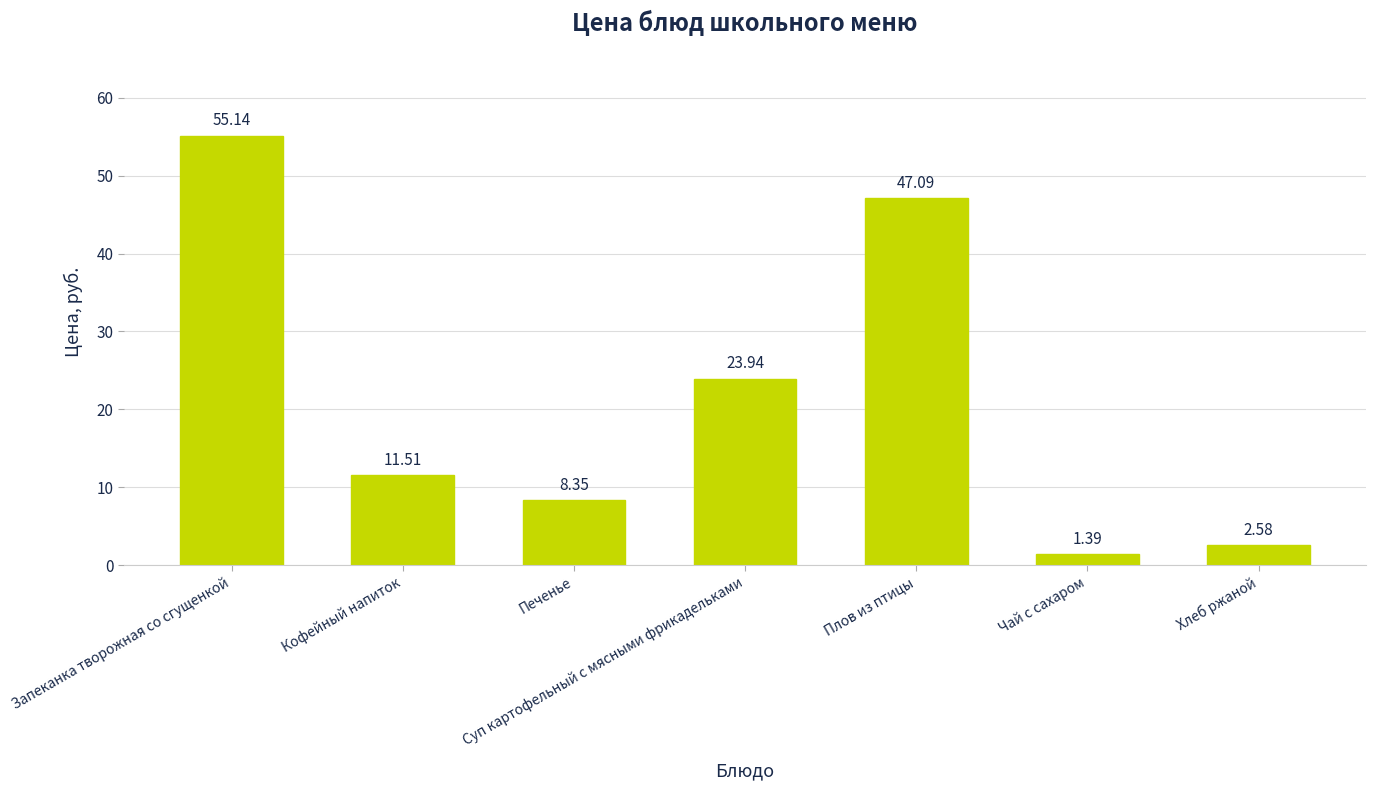

Rank the categories by value from lowest to highest.

Чай с сахаром, Хлеб ржаной, Печенье, Кофейный напиток, Суп картофельный с мясными фрикадельками, Плов из птицы, Запеканка творожная со сгущенкой